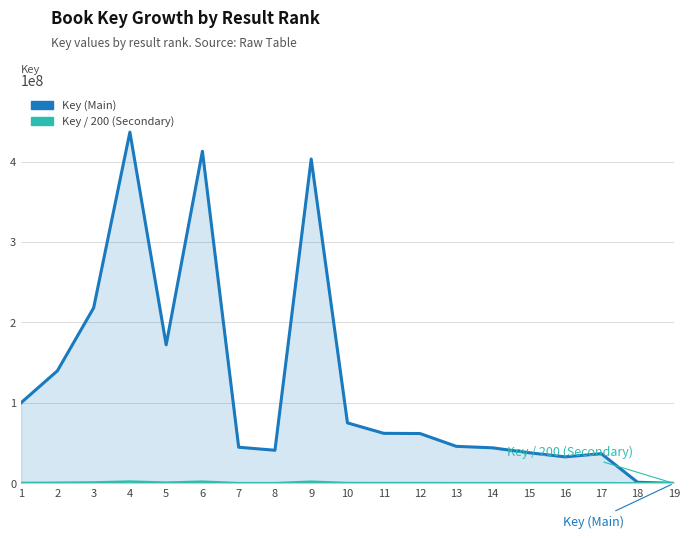

Is the value of Key / 200 (Secondary) at 6 greater than the value of Key (Main) at 12?

No